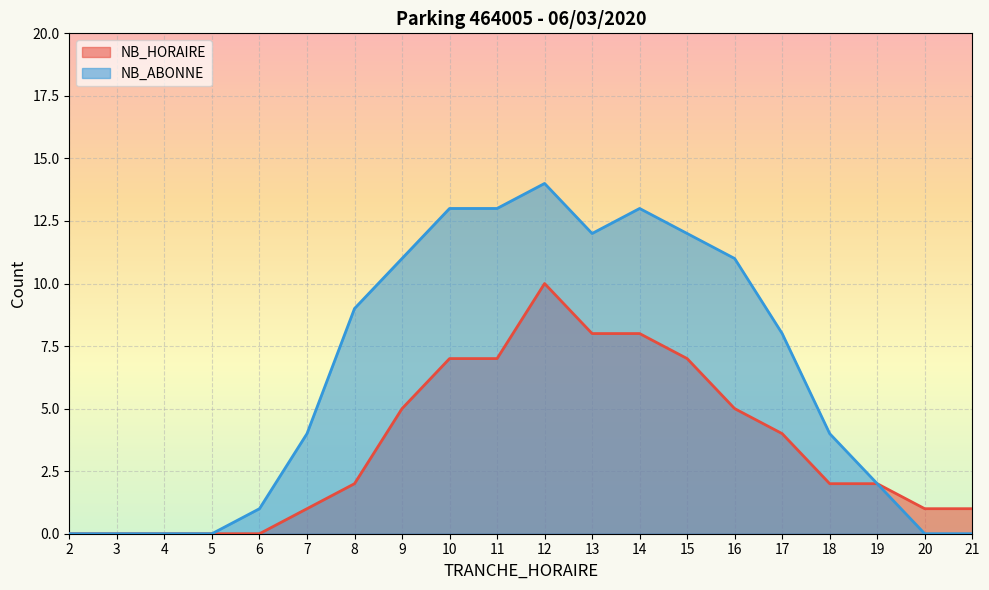

Between 8 and 13, which series saw the biggest shift?

NB_HORAIRE